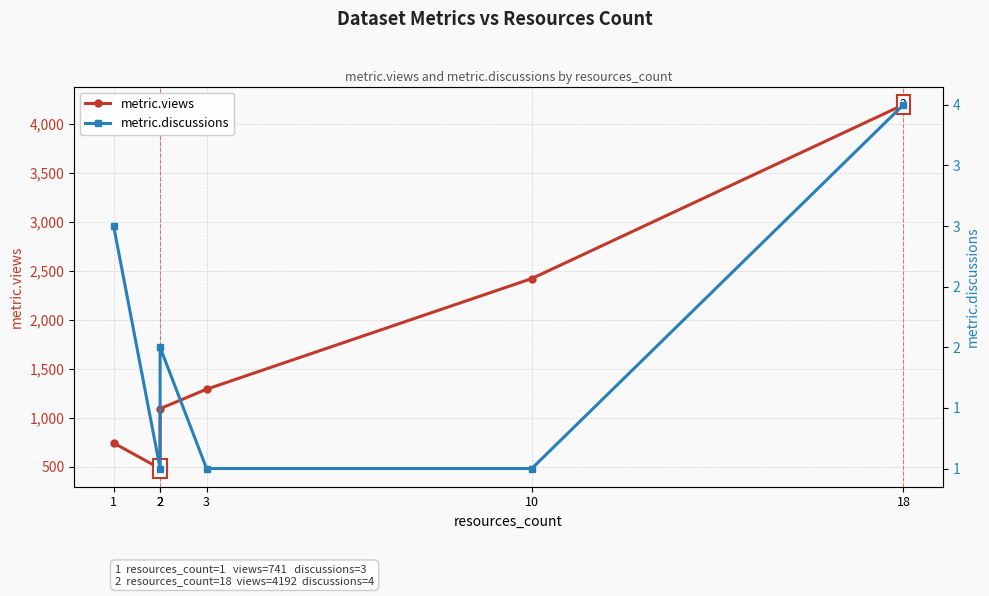

What is the minimum value shown in the chart?

1